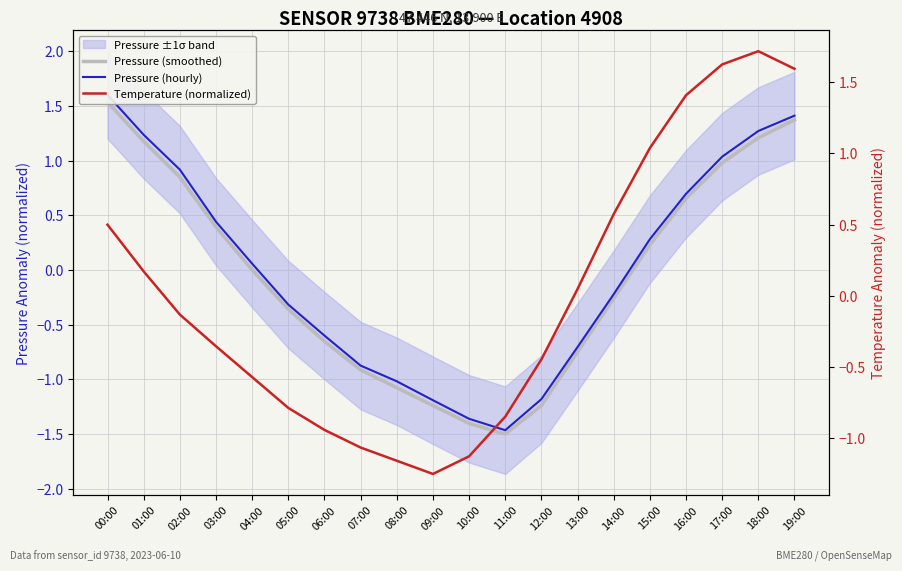

Reading right to left, extract all data points from this chart.

Pressure (smoothed): 19:00=1.4	18:00=1.2	17:00=1.0	16:00=0.7	15:00=0.2	14:00=-0.3	13:00=-0.8	12:00=-1.2	11:00=-1.5	10:00=-1.4	09:00=-1.2	08:00=-1.1	07:00=-0.9	06:00=-0.7	05:00=-0.4	04:00=-0.0	03:00=0.4	02:00=0.8	01:00=1.2	00:00=1.5
Pressure (hourly): 19:00=1.4	18:00=1.3	17:00=1.0	16:00=0.7	15:00=0.3	14:00=-0.2	13:00=-0.7	12:00=-1.2	11:00=-1.5	10:00=-1.4	09:00=-1.2	08:00=-1.0	07:00=-0.9	06:00=-0.6	05:00=-0.3	04:00=0.1	03:00=0.4	02:00=0.9	01:00=1.2	00:00=1.6
Temperature (normalized): 19:00=1.6	18:00=1.7	17:00=1.6	16:00=1.4	15:00=1.0	14:00=0.6	13:00=0.0	12:00=-0.4	11:00=-0.8	10:00=-1.1	09:00=-1.3	08:00=-1.2	07:00=-1.1	06:00=-0.9	05:00=-0.8	04:00=-0.6	03:00=-0.4	02:00=-0.1	01:00=0.2	00:00=0.5